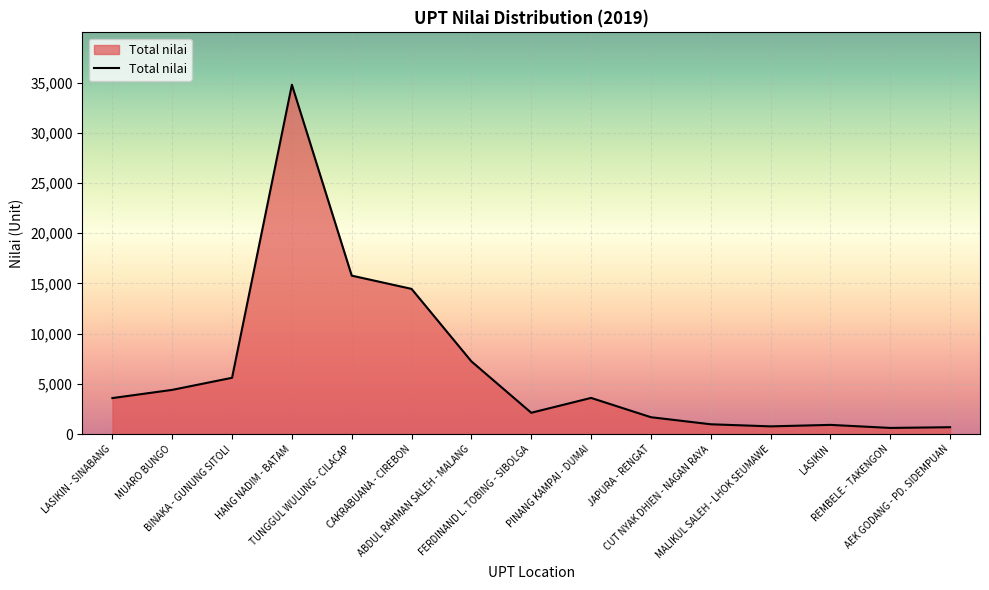

Which category has the highest value across all series?

HANG NADIM - BATAM